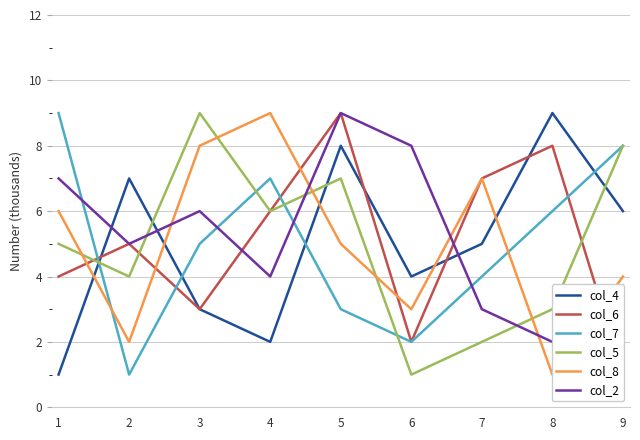

What are all the series names shown in the legend?

col_4, col_6, col_7, col_5, col_8, col_2